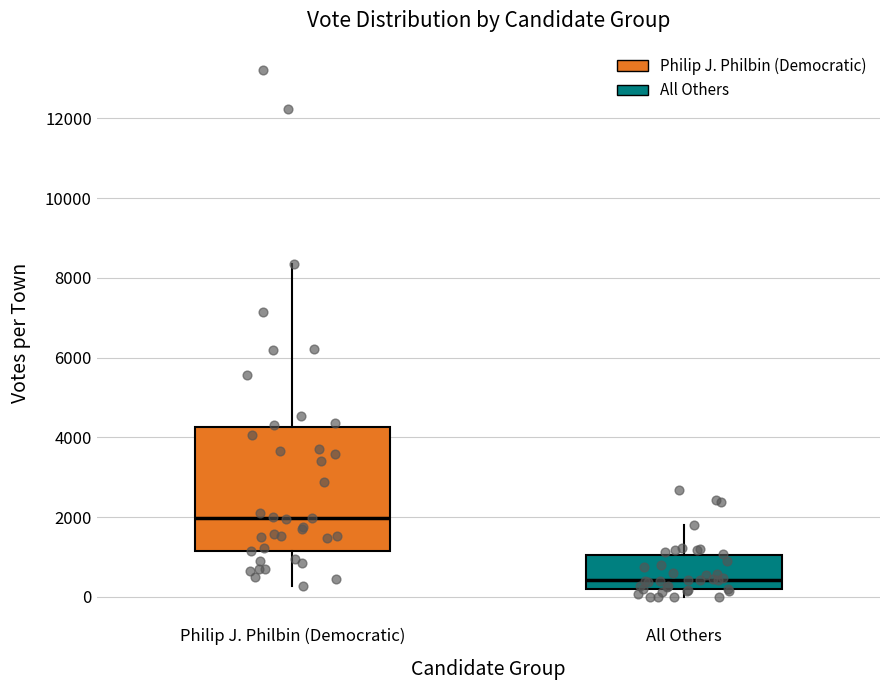

Which box is the tallest, from its lower edge to its upper edge?

Philip J. Philbin (Democratic)